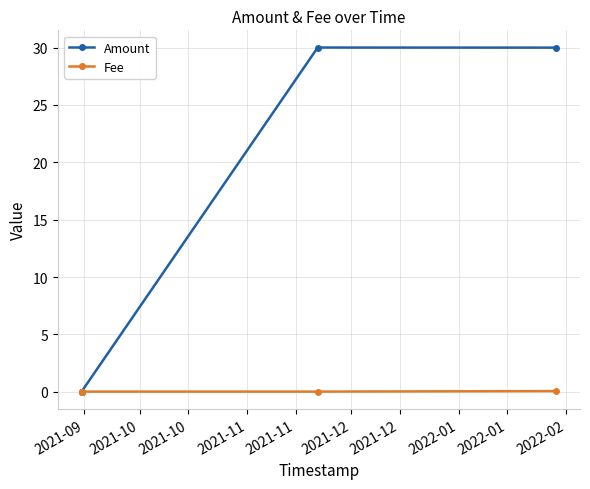

Which series has the largest total across all categories?

Amount